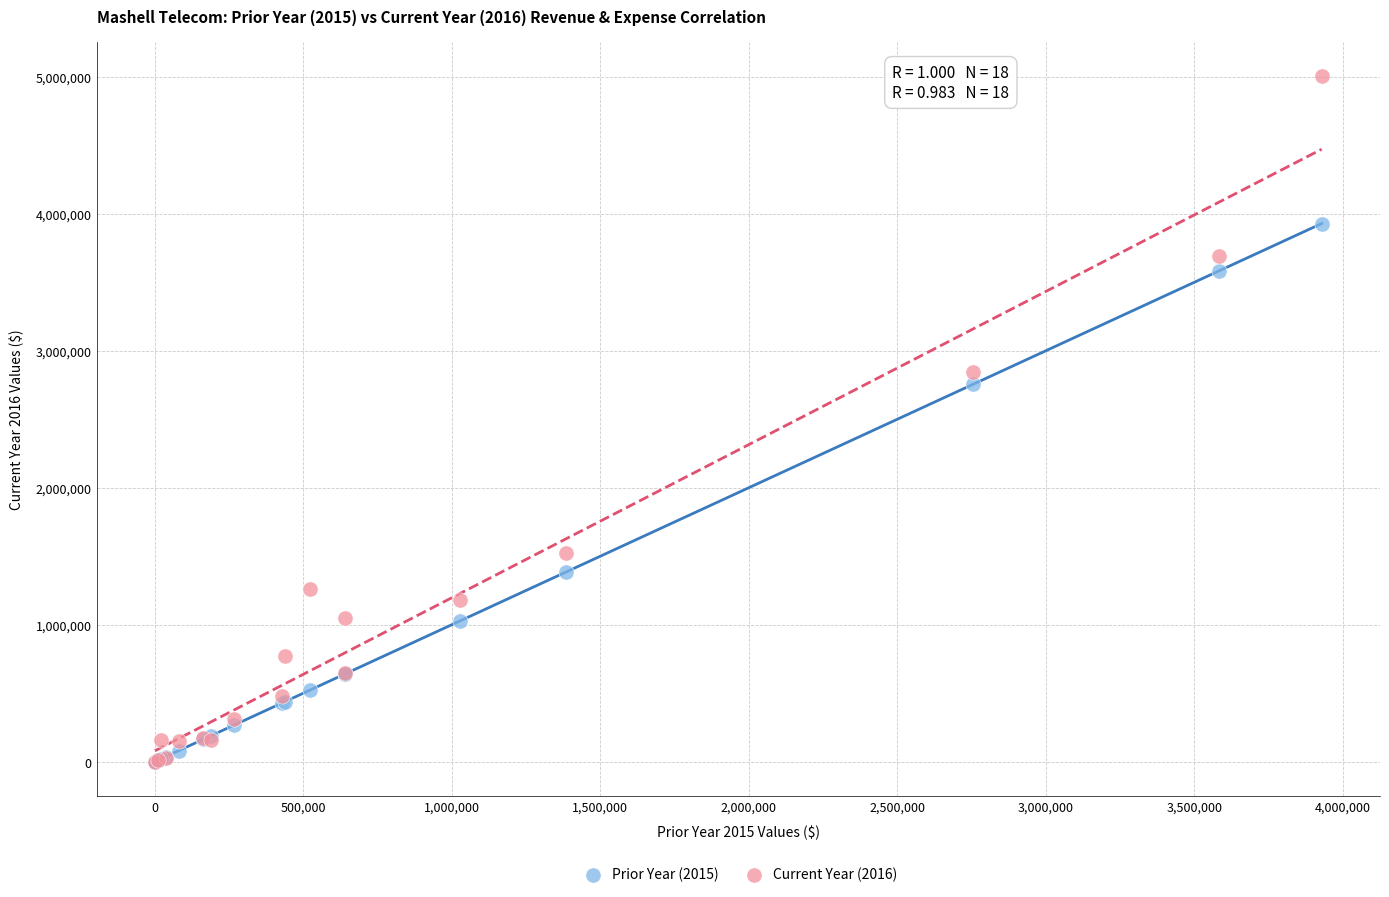

Which series has the largest Y range (max minus min)?

Current Year (2016)